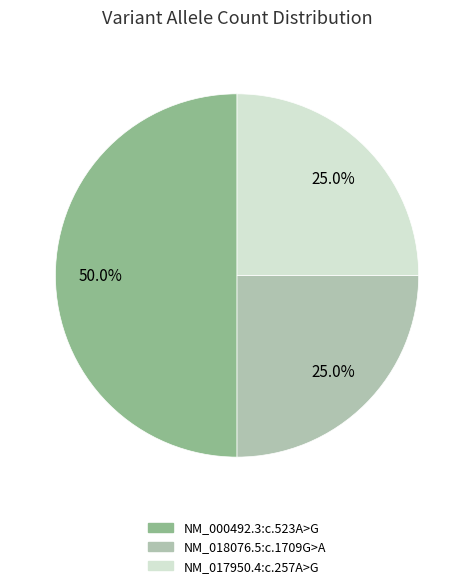

Does NM_017950.4:c.257A>G represent more than half of the total?

No